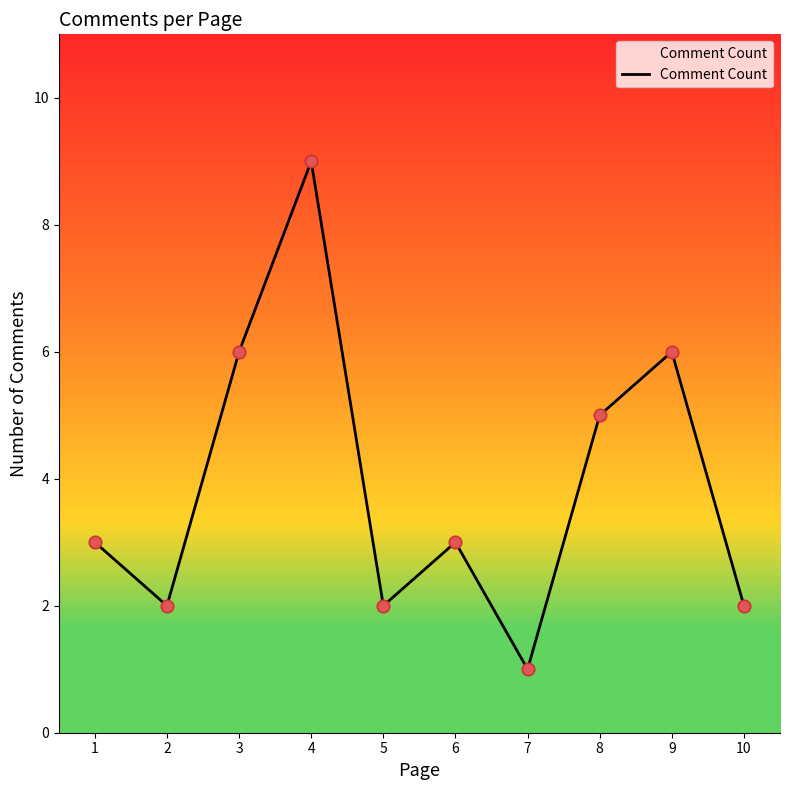

What is the change in value from 6 to 9?

+3